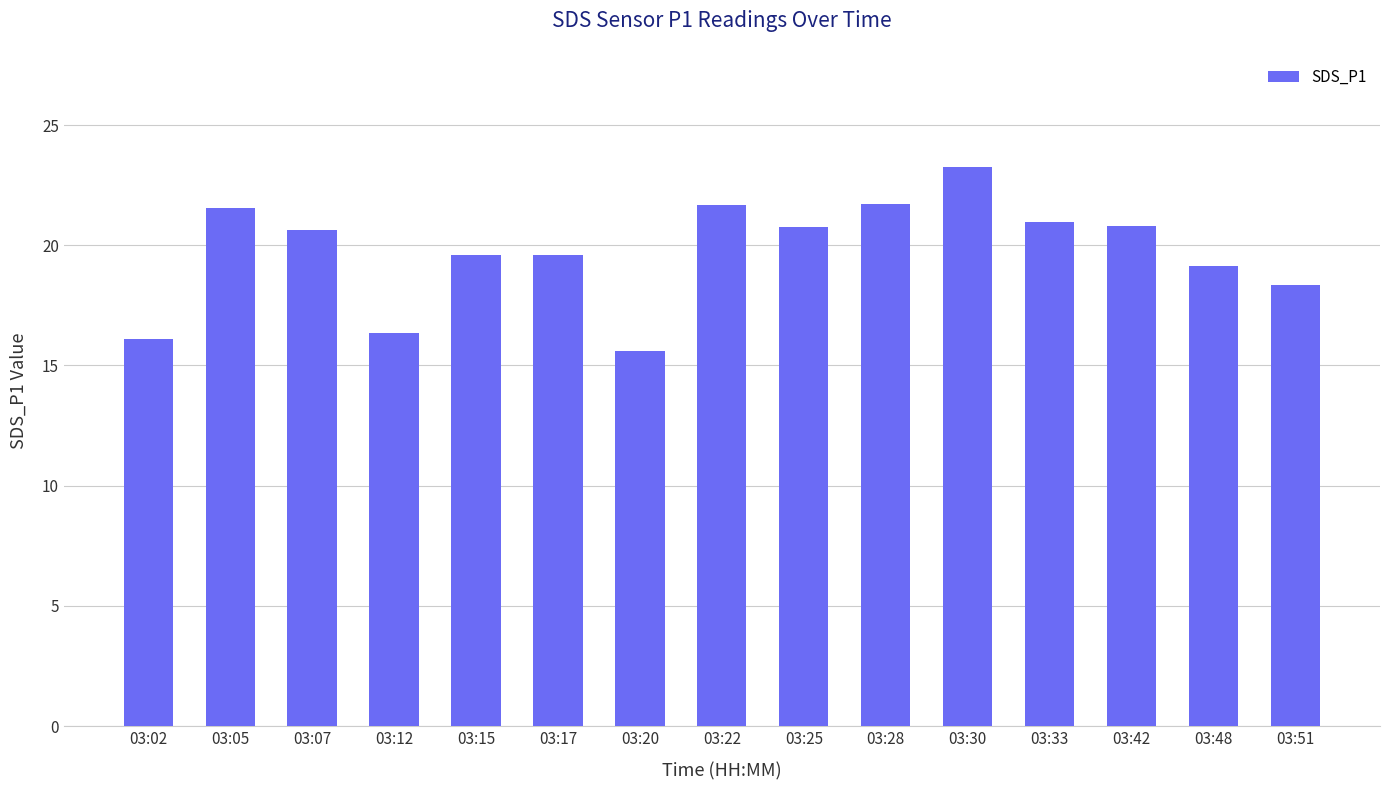

The value at 03:42 is 20.8. True or false?

True